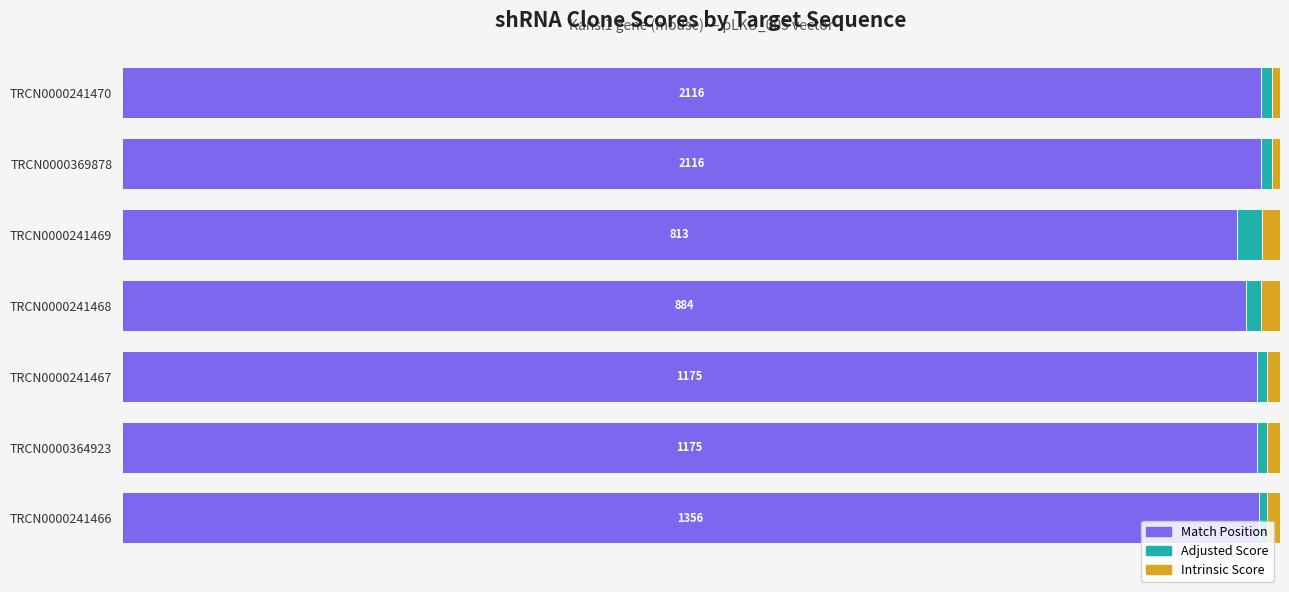

What are all the series names shown in the legend?

Match Position, Adjusted Score, Intrinsic Score